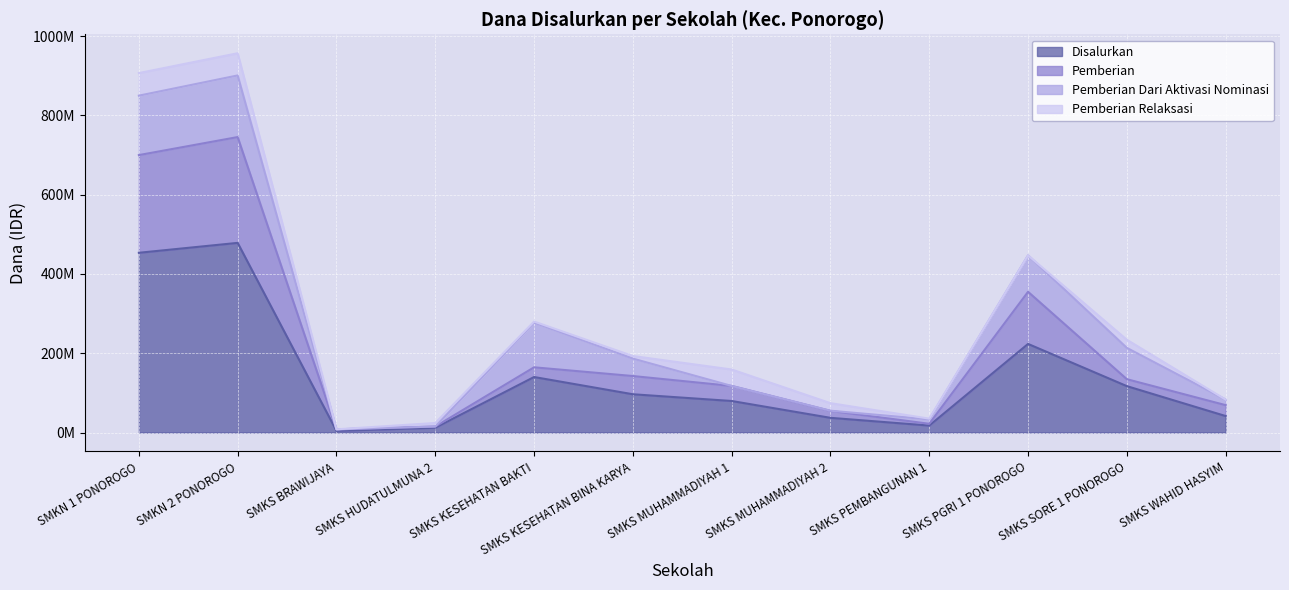

True or false: Disalurkan and Pemberian intersect in this chart.

False